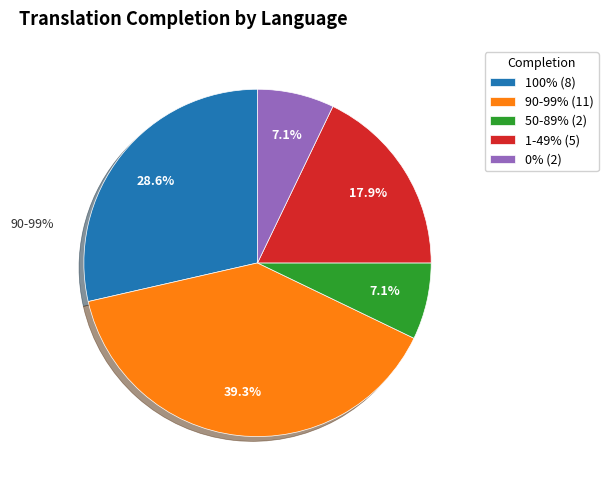

Is there a majority slice in this chart?

No